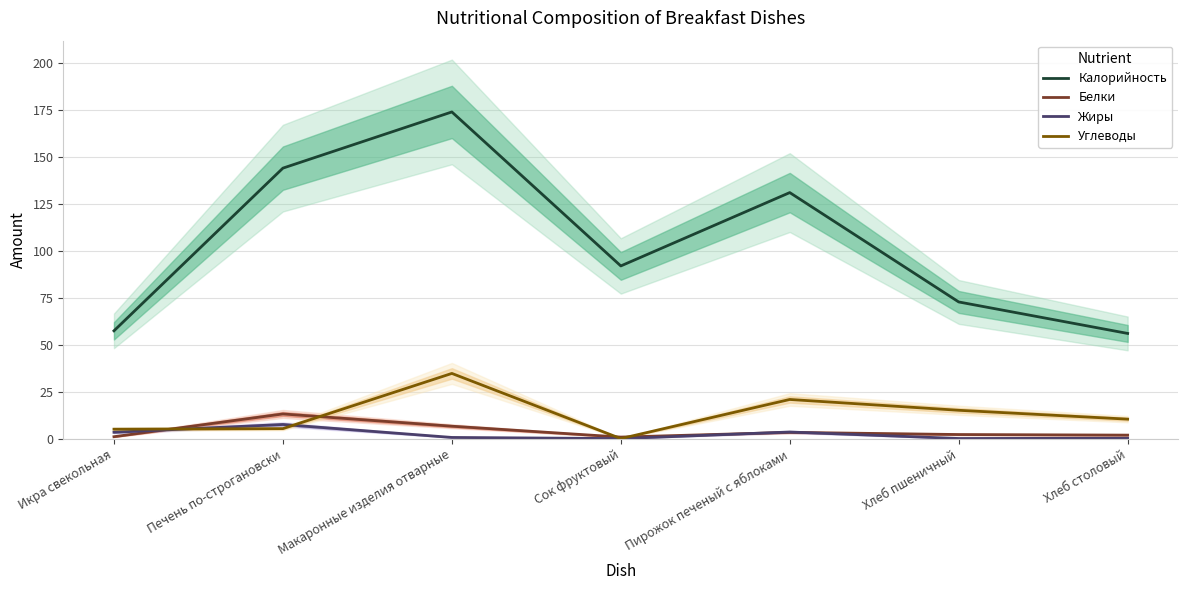

The Калорийность series shows 34.2 at Хлеб столовый. True or false?

False